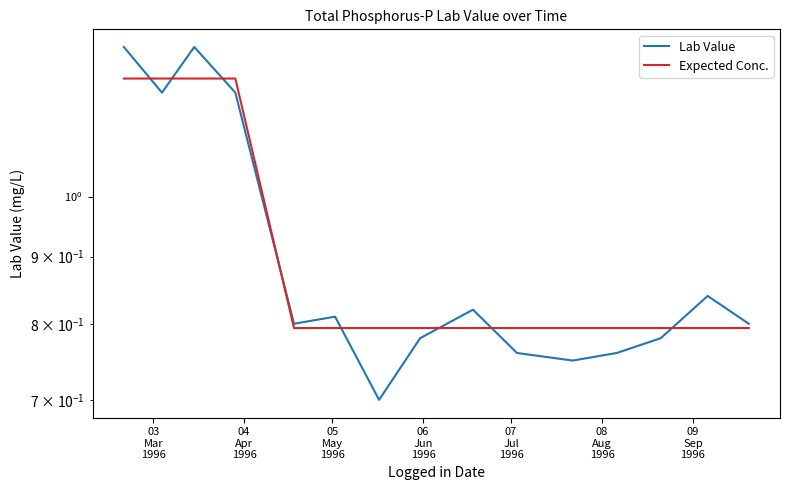

Reading right to left, extract all data points from this chart.

Lab Value: 0.8	0.8	0.8	0.8	0.8	0.8	0.8	0.8	0.7	0.8	0.8	1.2	1.3	1.2	1.3
Expected Conc.: 0.8	0.8	0.8	0.8	0.8	0.8	0.8	0.8	0.8	0.8	0.8	1.2	1.2	1.2	1.2